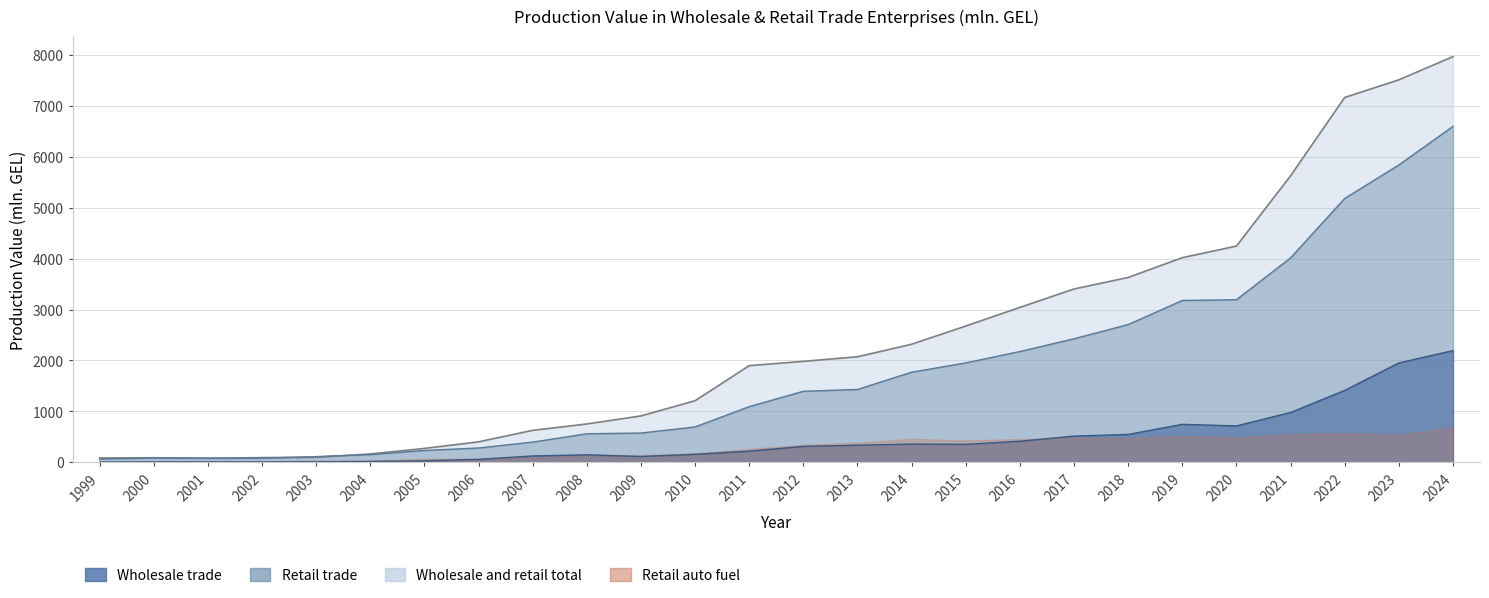

List the labels in order of Retail trade value, smallest first.

1999, 2002, 2001, 2000, 2003, 2004, 2005, 2006, 2007, 2008, 2009, 2010, 2011, 2012, 2013, 2014, 2015, 2016, 2017, 2018, 2019, 2020, 2021, 2022, 2023, 2024